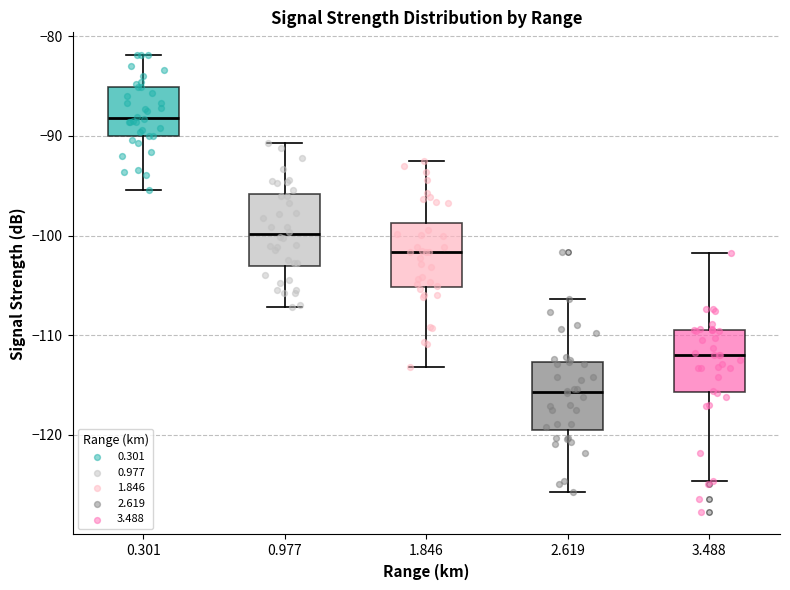

Which box has the lowest median line?

2.619